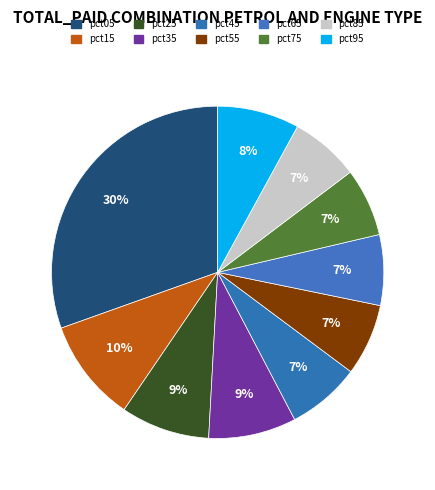

To the nearest percent, what is the difference between the pct15 and pct45 slice percentages?

3%